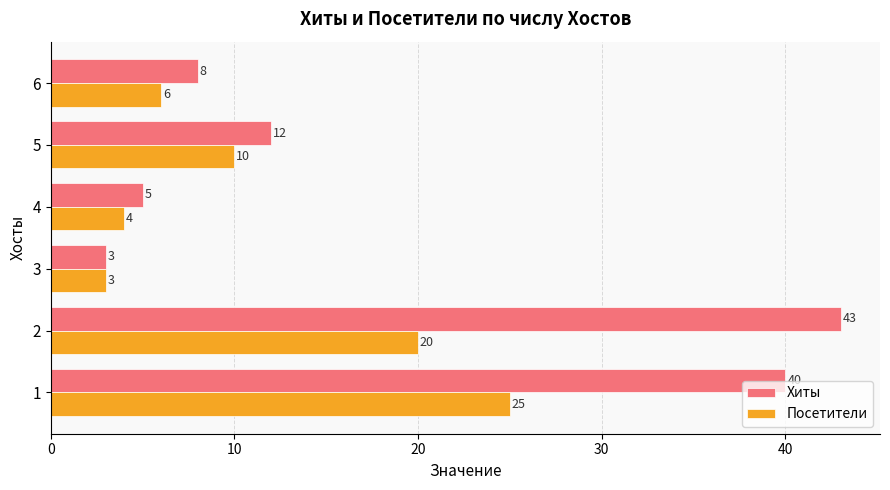

True or false: Хиты has a value of 12 at 5.

True